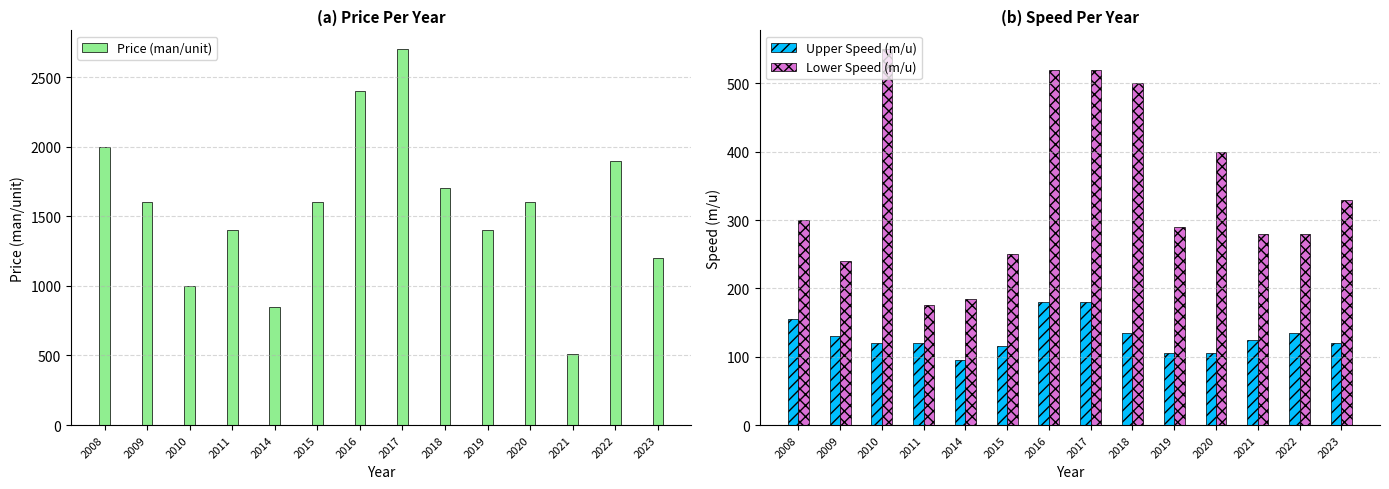

Reading left to right, extract all data points from this chart.

Price (man/unit): 2000	1600	1000	1400	850	1600	2400	2700	1700	1400	1600	510	1900	1200
Upper Speed (m/u): 155	130	120	120	95	115	180	180	135	105	105	125	135	120
Lower Speed (m/u): 300	240	550	175	185	250	520	520	500	290	400	280	280	330